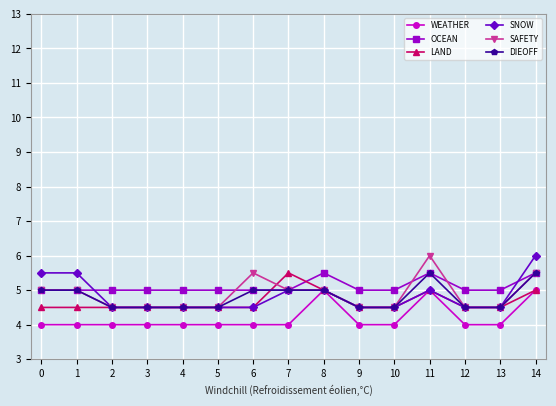

What is the total value across all series at 8?

30.5